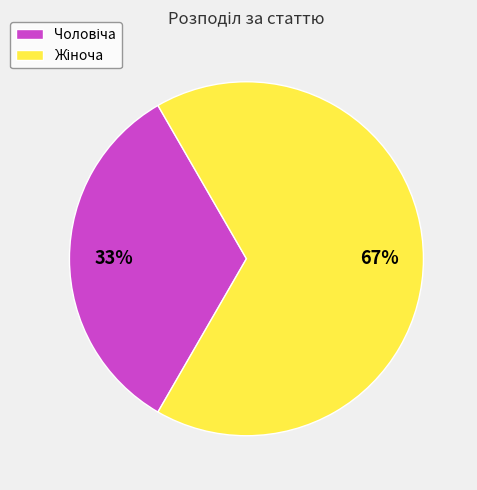

To the nearest percent, what is the average slice percentage?

50%